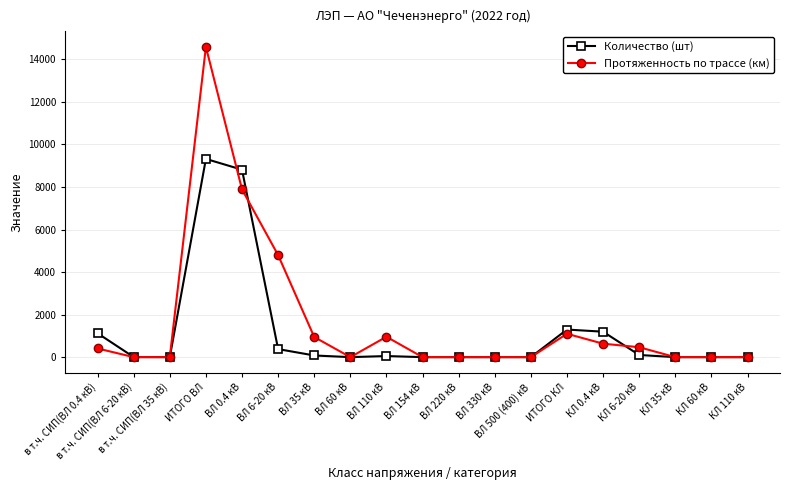

How many lines are shown in the chart?

2